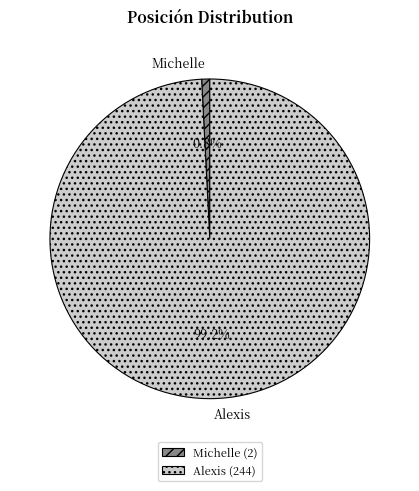

What is the largest slice in the pie chart?

Alexis